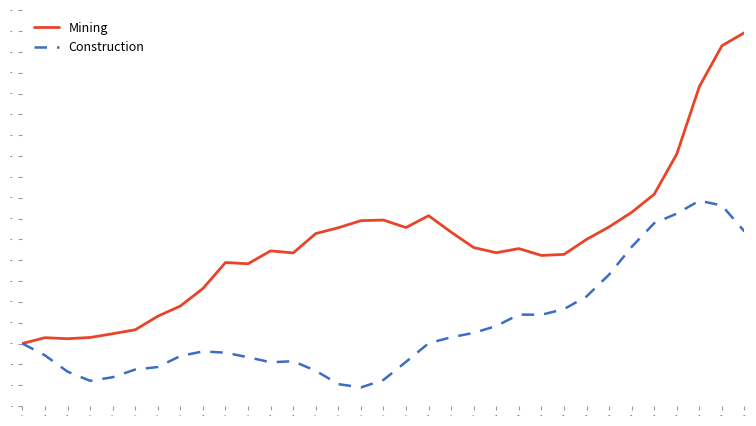

At how many categories does at least one series exceed 2225?

3